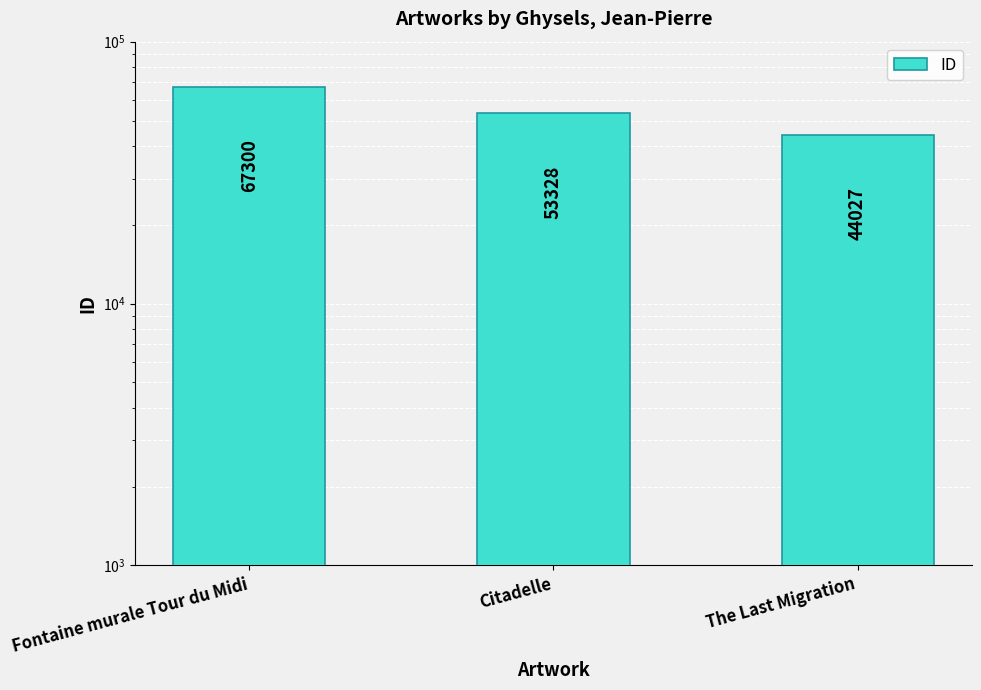

Reading left to right, what are all the values shown in this chart?

Fontaine murale Tour du Midi=67300	Citadelle=53328	The Last Migration=44027